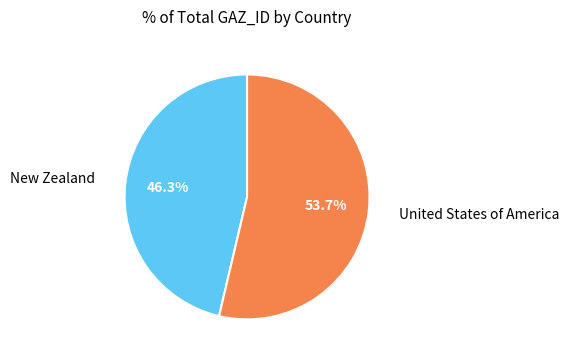

What is the ratio of the value at United States of America to the value at New Zealand?

1.2